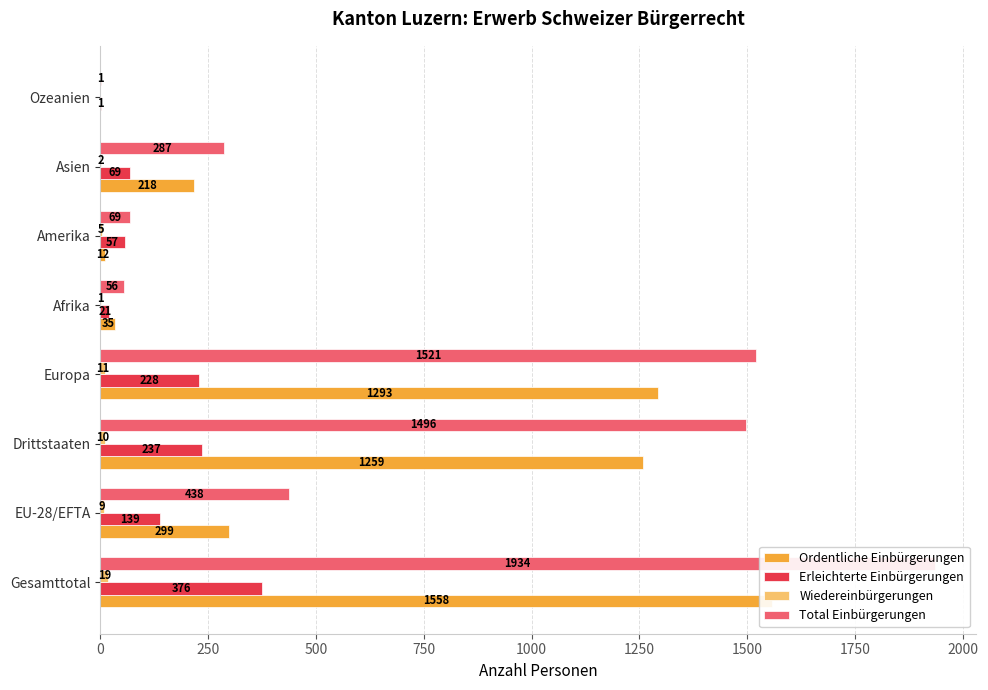

Are the bars horizontal?

Yes